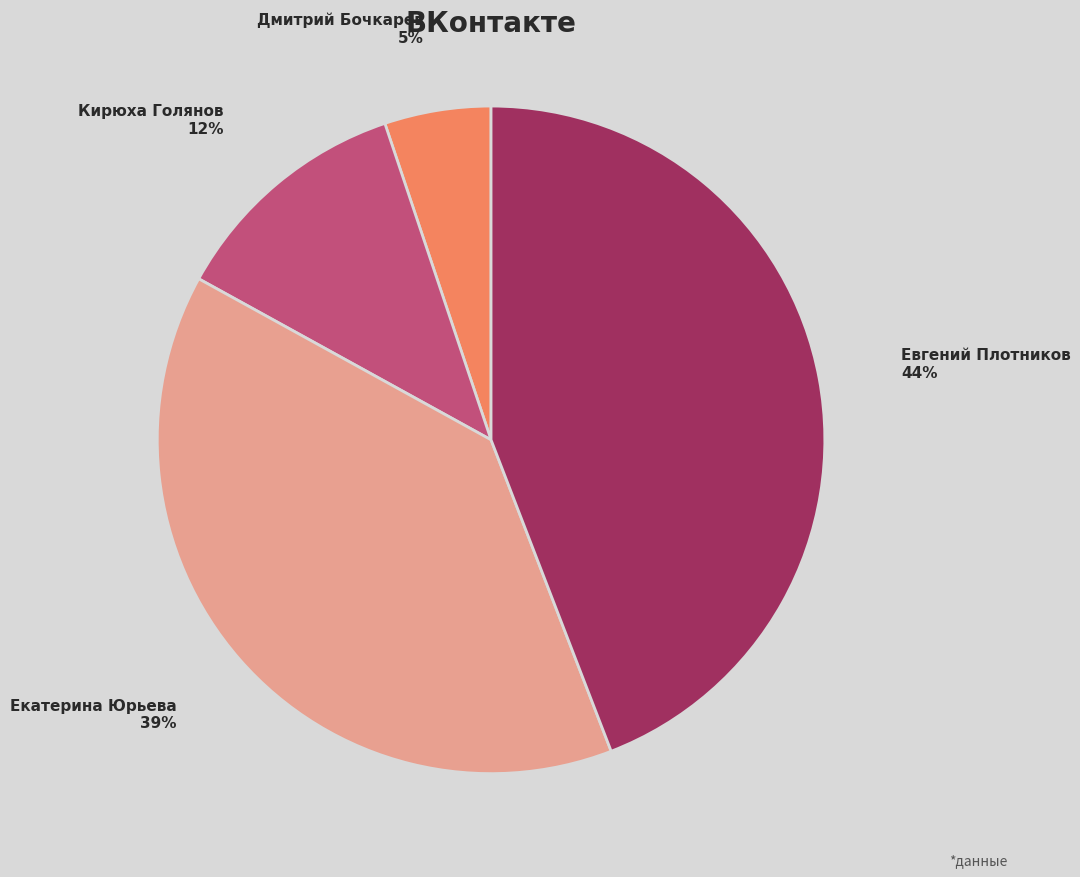

What percentage is the Евгений Плотников slice, to the nearest percent?

44%